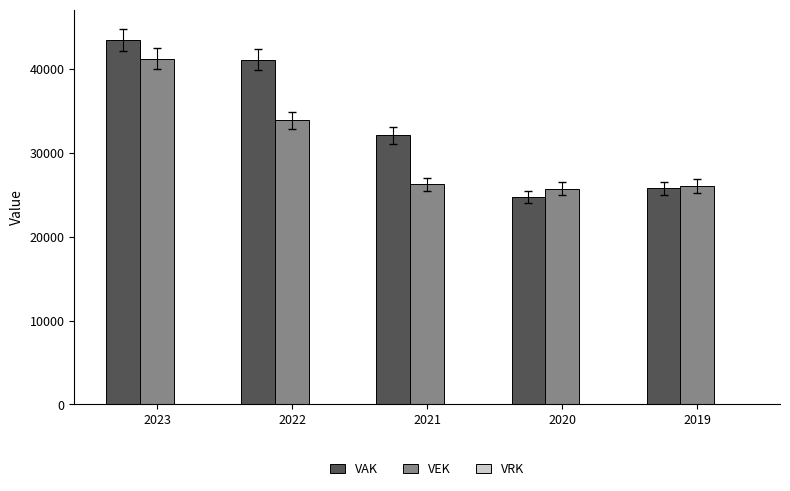

At how many categories does at least one series exceed 40852?

2